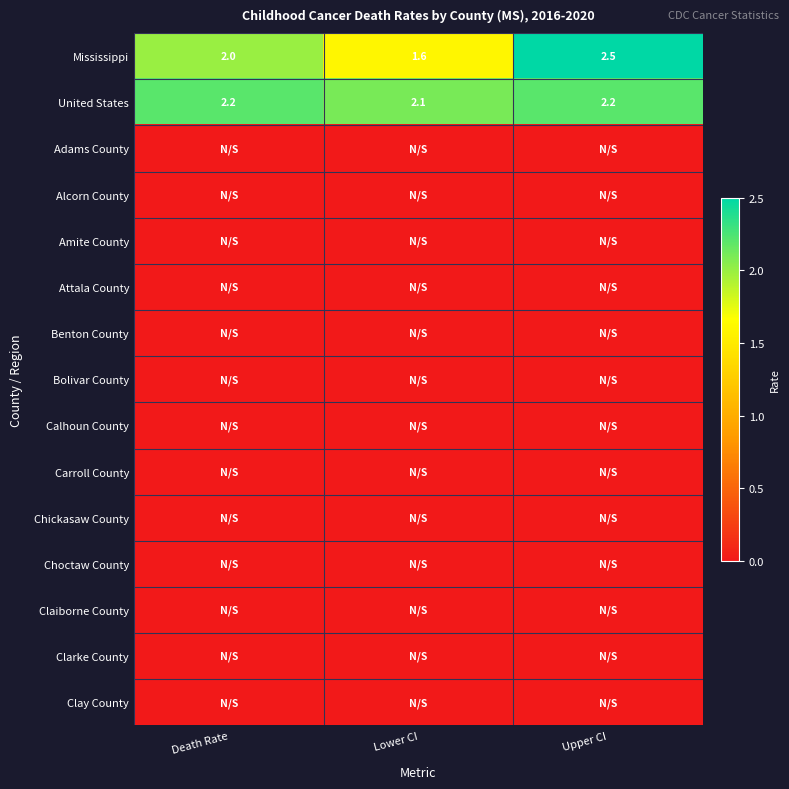

Where is United States nearest to the value 2?

Lower CI